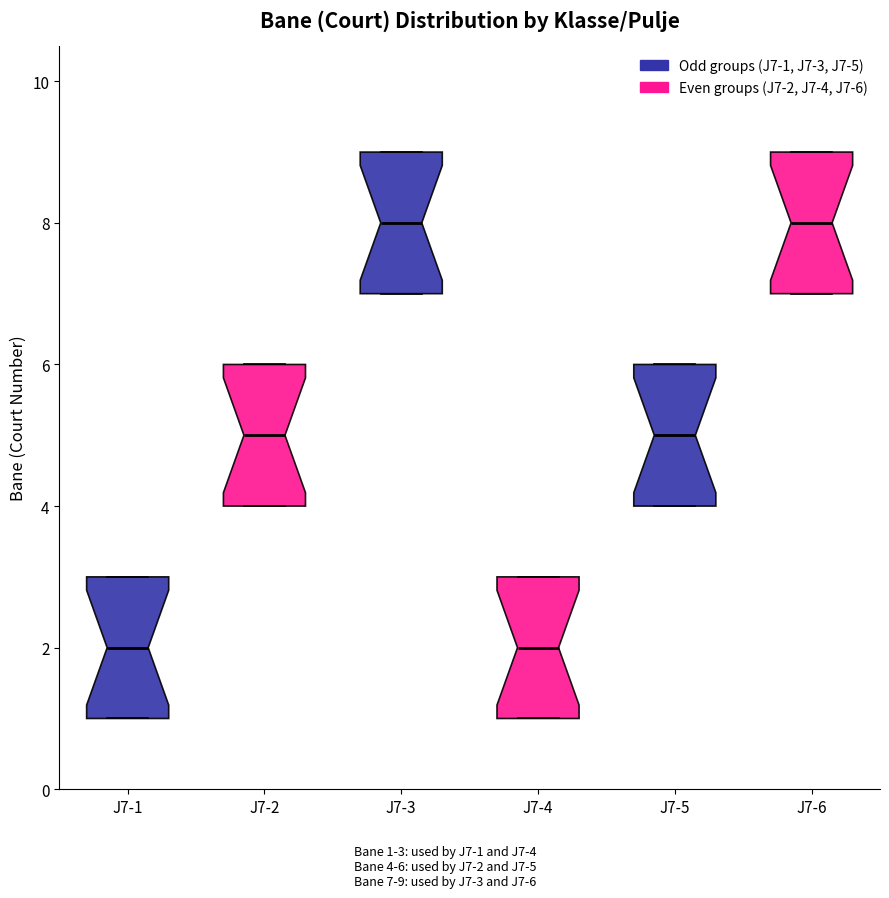

Where does the median line of the box for J7-3 sit on the y-axis? The values are not printed on the chart, so give them approximately, as read against the axis.

8